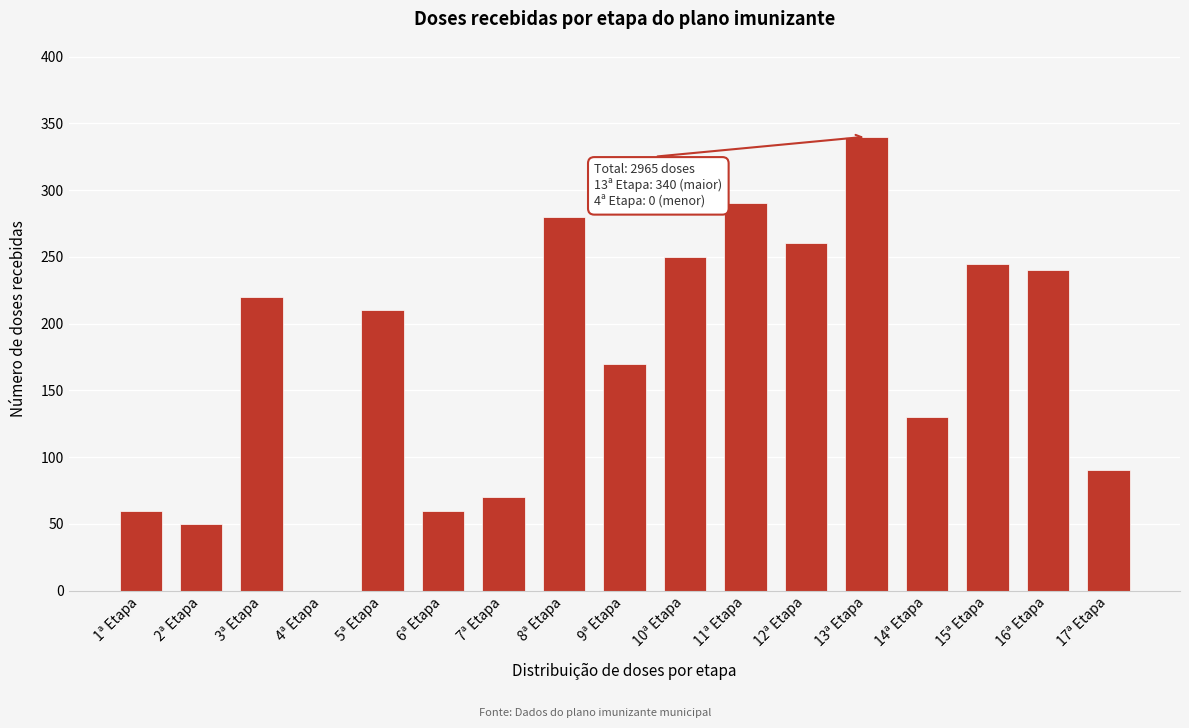

Reading left to right, list all the values displayed in this chart.

1ª Etapa=60	2ª Etapa=50	3ª Etapa=220	4ª Etapa=0	5ª Etapa=210	6ª Etapa=60	7ª Etapa=70	8ª Etapa=280	9ª Etapa=170	10ª Etapa=250	11ª Etapa=290	12ª Etapa=260	13ª Etapa=340	14ª Etapa=130	15ª Etapa=245	16ª Etapa=240	17ª Etapa=90